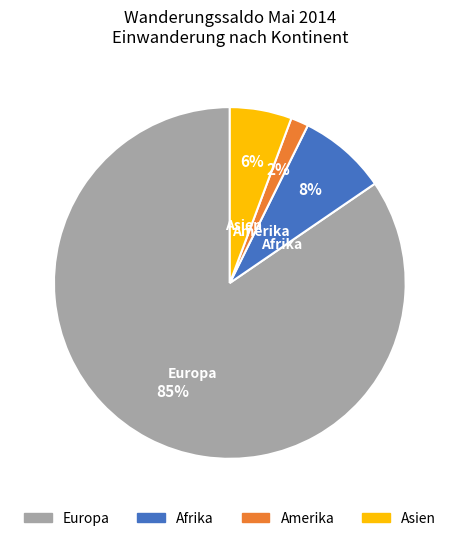

The Amerika slice represents 8% of the pie. True or false?

False